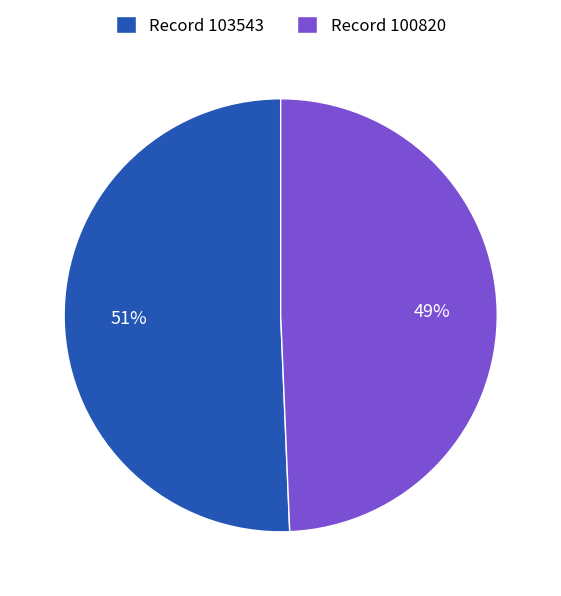

True or false: Record 100820 accounts for 49% of the total.

True